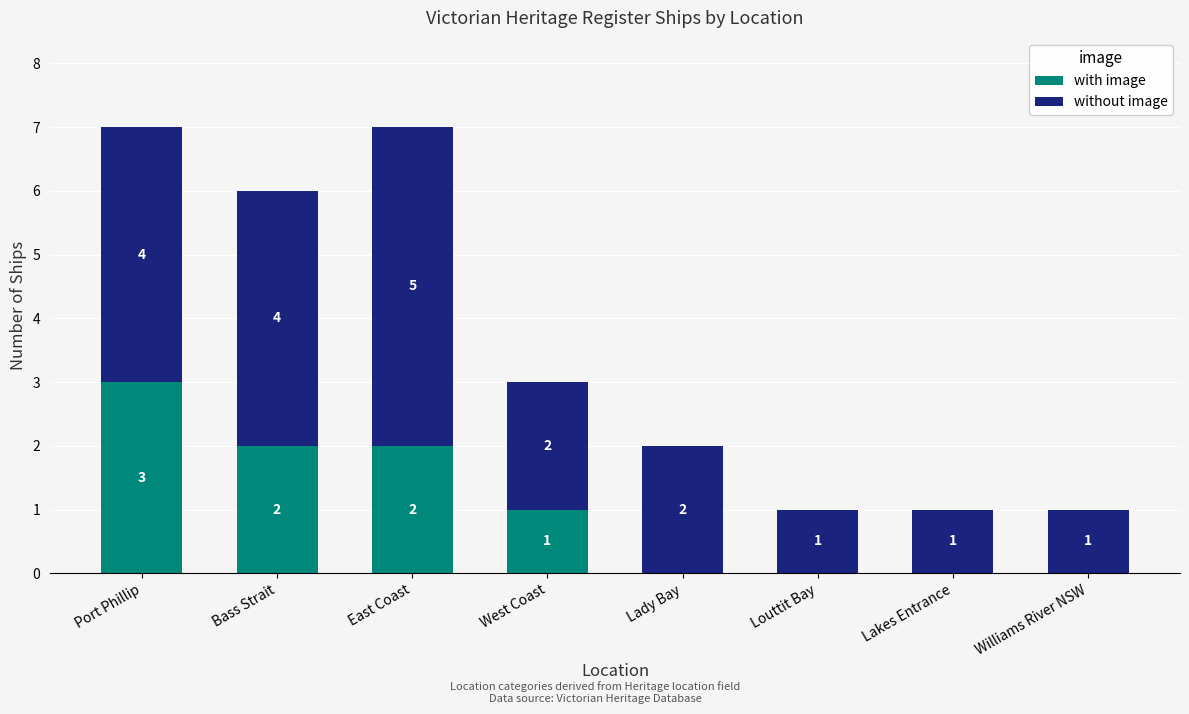

Reading left to right, list the values for the with image series.

Port Phillip=3	Bass Strait=2	East Coast=2	West Coast=1	Lady Bay=0	Louttit Bay=0	Lakes Entrance=0	Williams River NSW=0